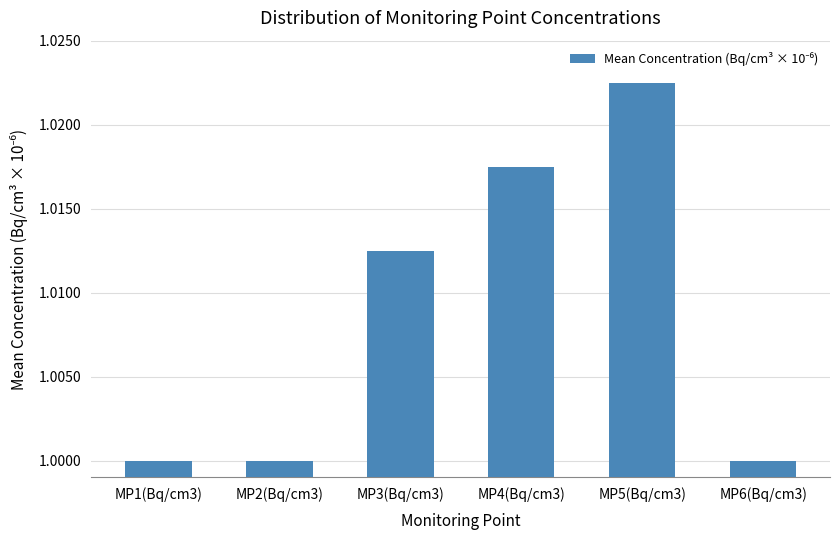

Which category has the highest value across all series?

MP5(Bq/cm3)